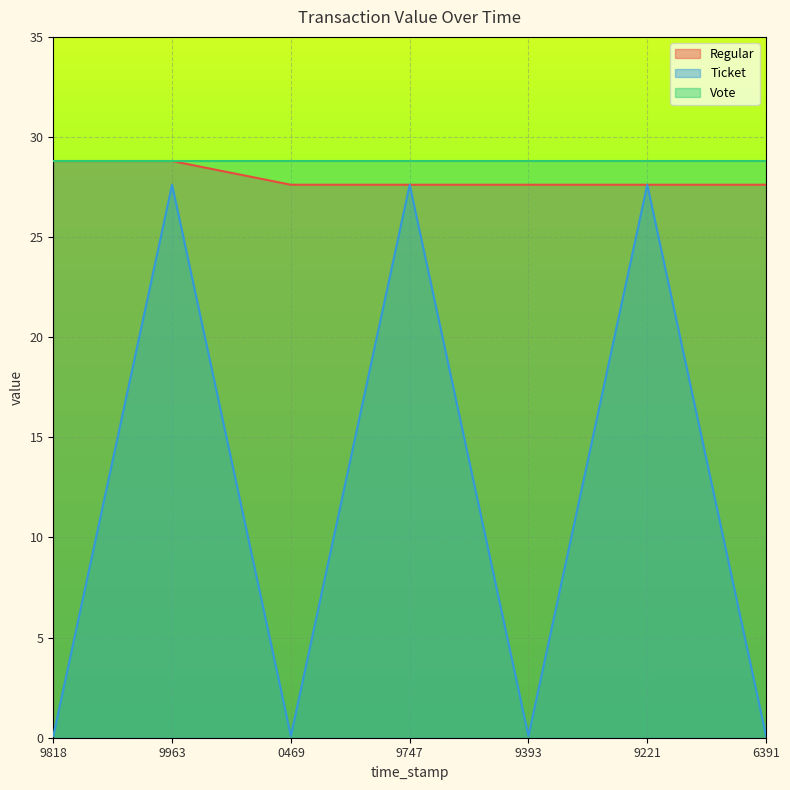

True or false: Ticket and Regular intersect in this chart.

False